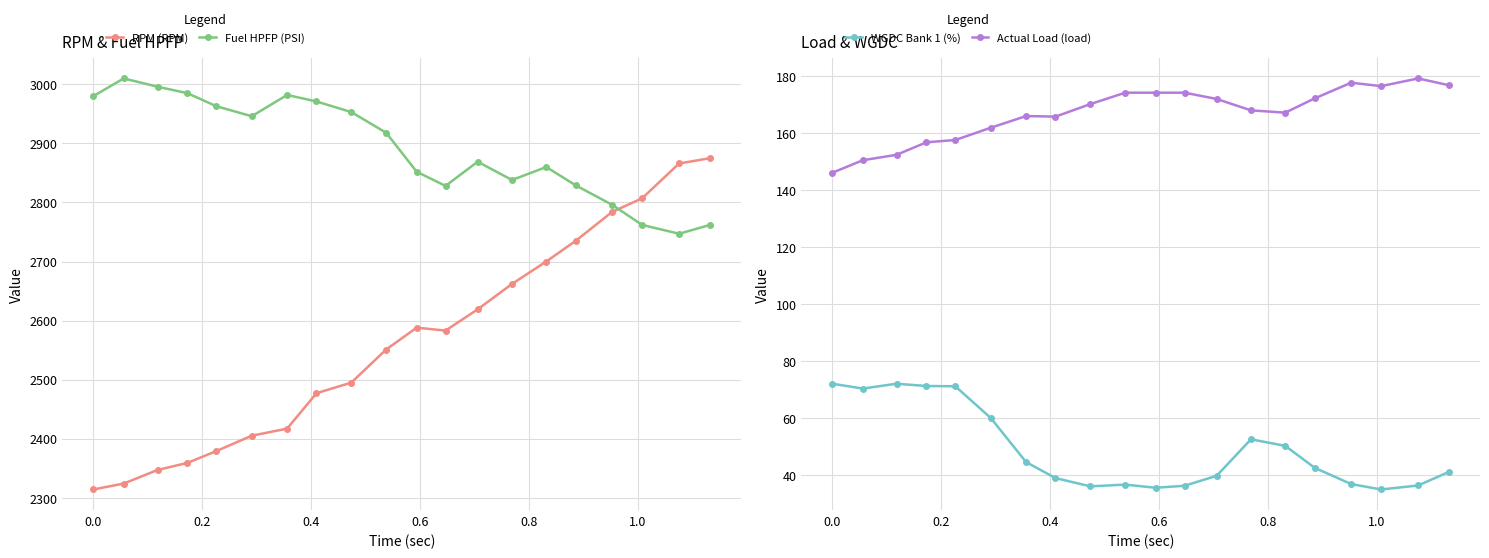

Reading right to left, transcribe all the data shown in this chart.

RPM (RPM): 2875.0	2866.0	2807.0	2784.0	2735.0	2700.0	2662.0	2619.0	2583.0	2588.0	2551.0	2495.0	2477.0	2417.0	2405.0	2379.0	2359.0	2347.0	2324.0	2314.0
Fuel HPFP (PSI): 2762.0	2747.0	2762.0	2796.0	2829.0	2860.0	2838.0	2869.0	2828.0	2852.0	2918.0	2953.0	2971.0	2982.0	2946.0	2963.0	2985.0	2996.0	3010.0	2980.0
WGDC Bank 1 (%): 41.2	36.4	35.0	36.9	42.6	50.3	52.6	39.8	36.3	35.6	36.7	36.1	39.0	44.6	60.1	71.2	71.3	72.1	70.4	72.1
Actual Load (load): 176.8	179.2	176.5	177.7	172.2	167.2	168.0	172.0	174.2	174.2	174.2	170.2	165.8	166.0	161.9	157.6	156.8	152.4	150.5	146.1